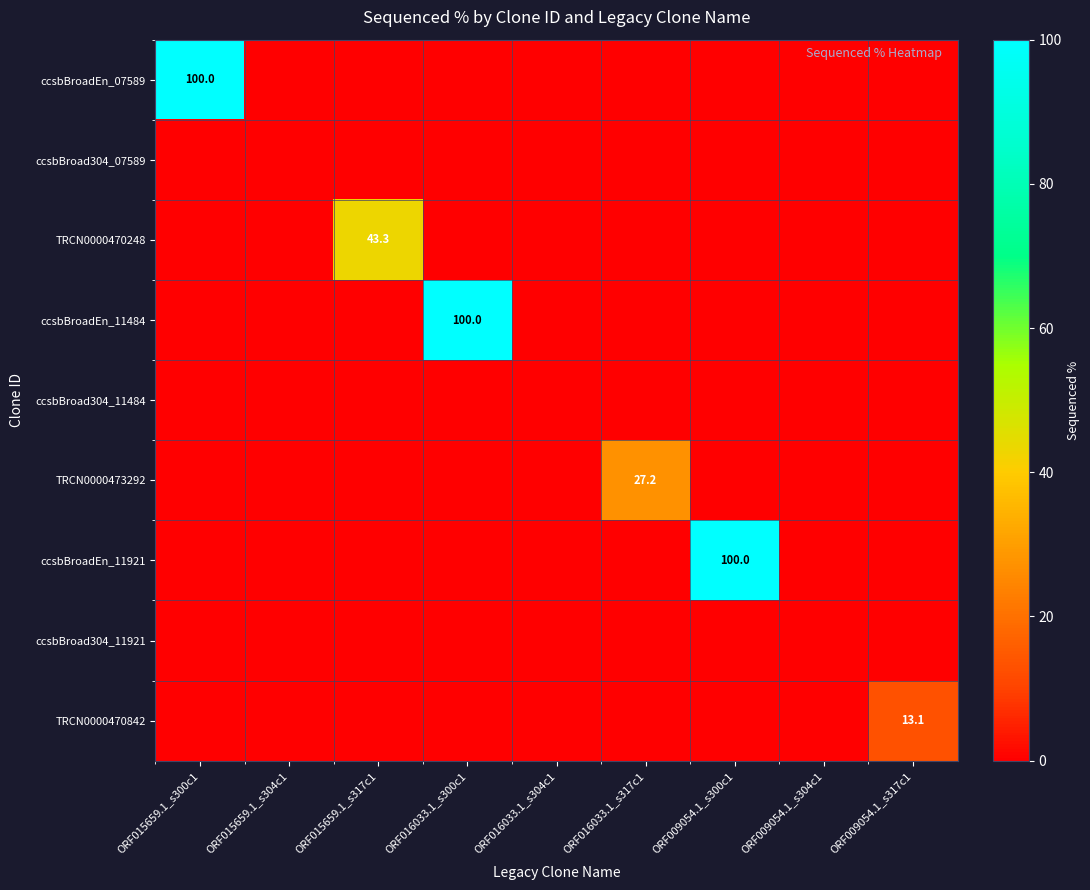

How many categories are shown in the chart?

9